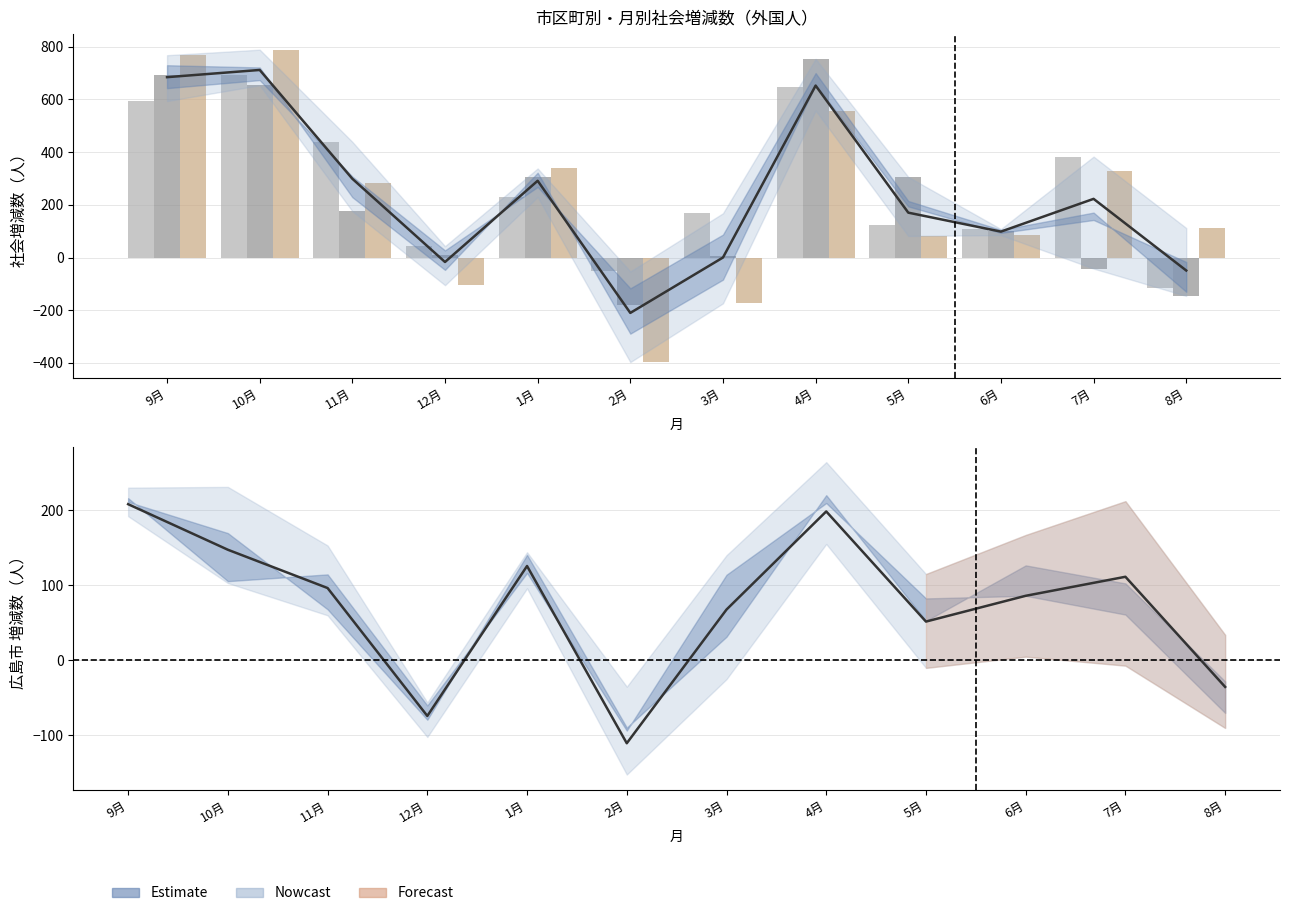

How many values in 平均推移（県総数） are below zero?

3